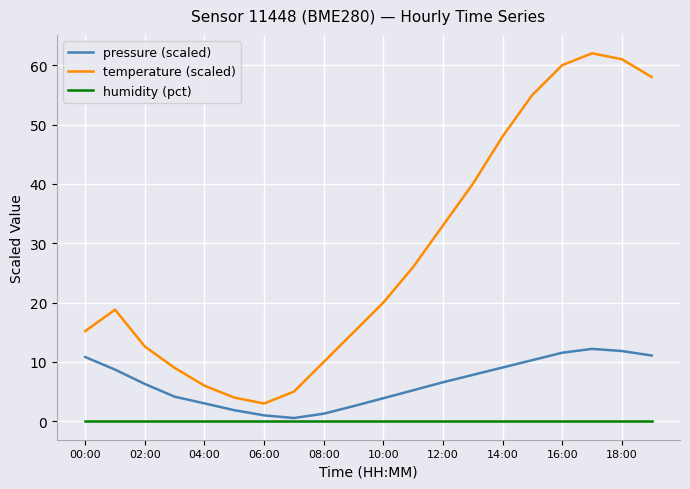

What is the maximum value shown in the chart?

62.0